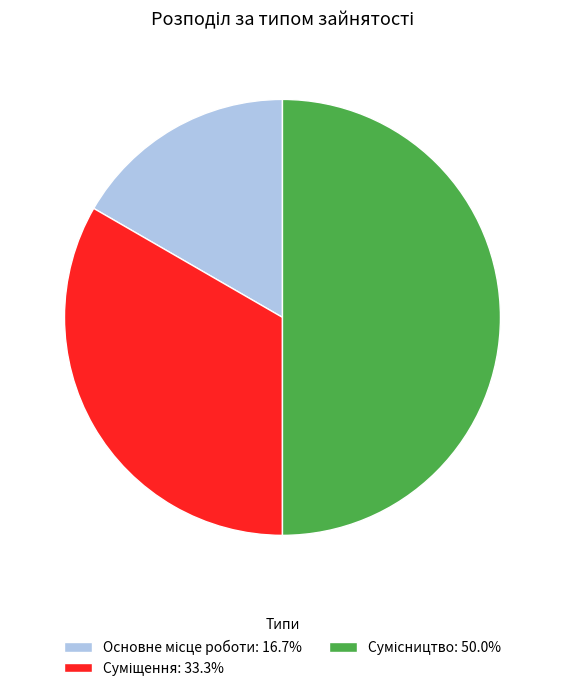

What is the change in value from Суміщення to Сумісництво?

+1